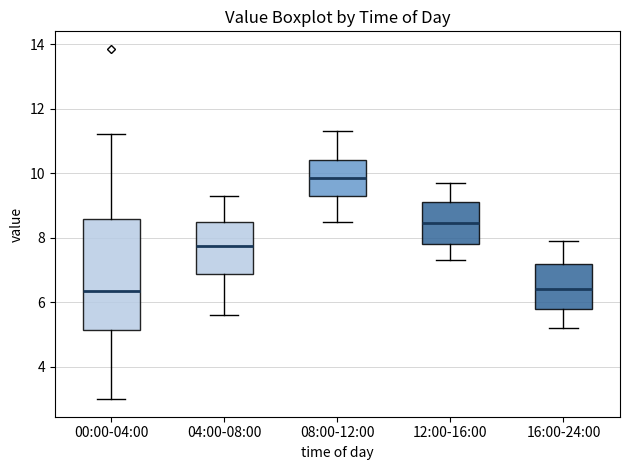

Reading left to right, transcribe this box plot: for each box, give where its median line is, the range the box spans, and where its two whiskers end, as read against the y-axis. The values are not printed on the chart, so give them approximately, as read against the axis.

00:00-04:00: median 6.4, box 5.2 to 8.6, whiskers 3.0 to 11.2
04:00-08:00: median 7.8, box 6.8 to 8.6, whiskers 5.6 to 9.4
08:00-12:00: median 9.8, box 9.4 to 10.4, whiskers 8.6 to 11.4
12:00-16:00: median 8.4, box 7.8 to 9.2, whiskers 7.4 to 9.8
16:00-24:00: median 6.4, box 5.8 to 7.2, whiskers 5.2 to 8.0